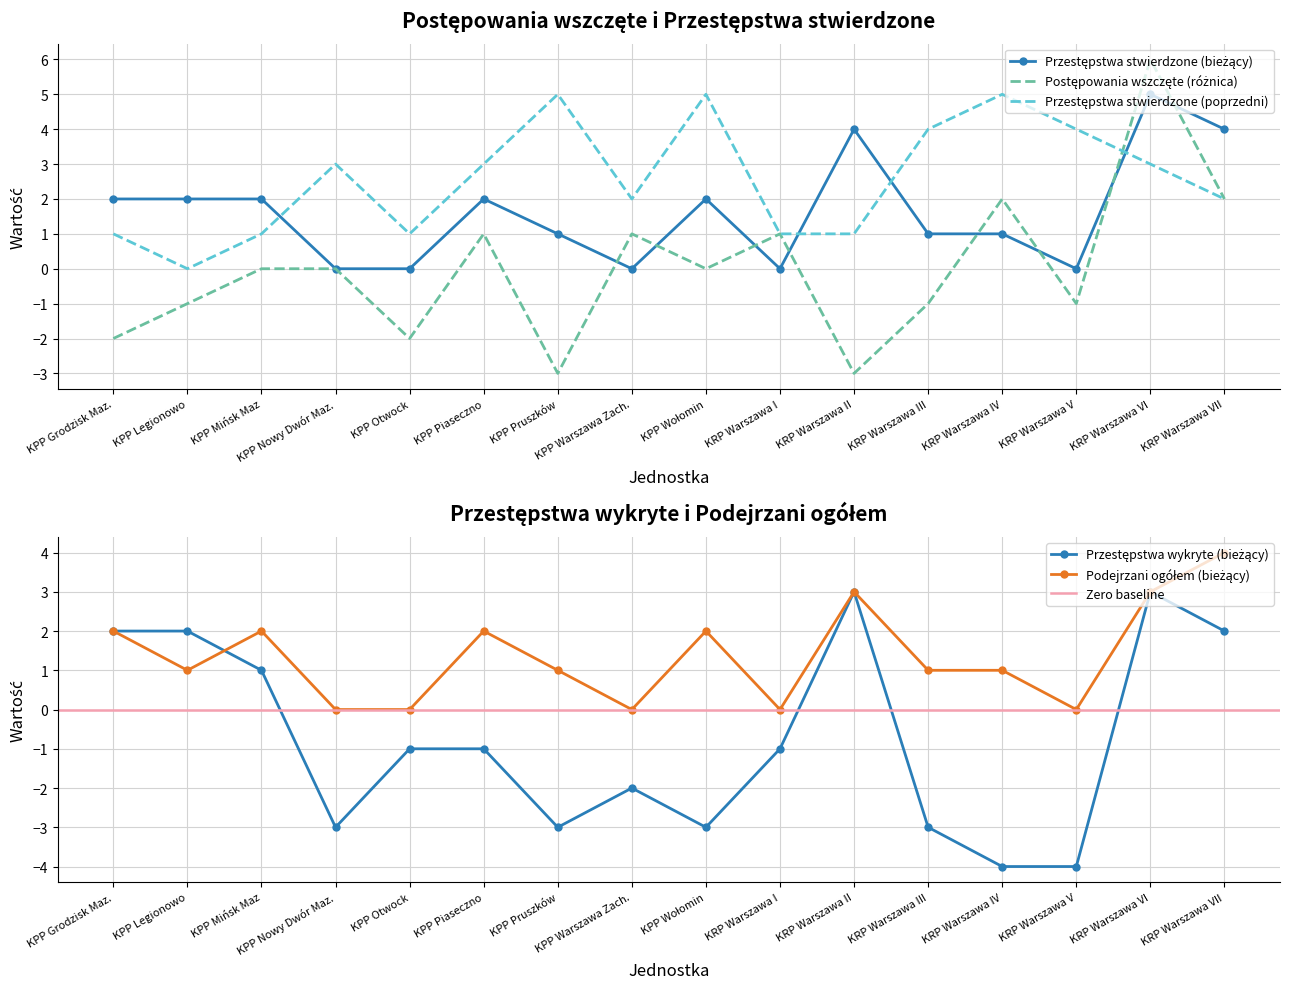

True or false: Podejrzani ogółem (bieżący) and Przestępstwa stwierdzone (bieżący) intersect in this chart.

False